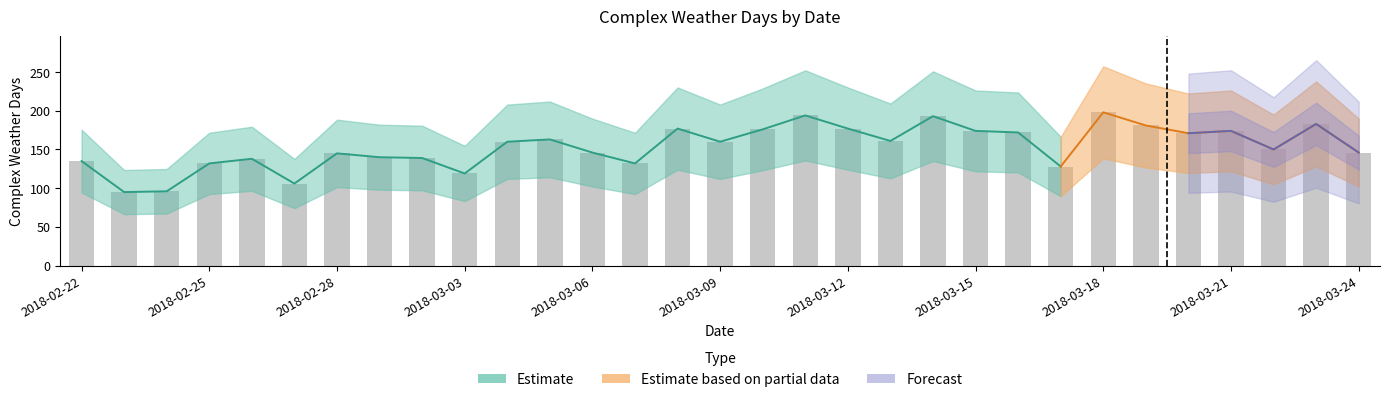

Which has a higher value, 2018-03-01 or 2018-02-26?

2018-03-01